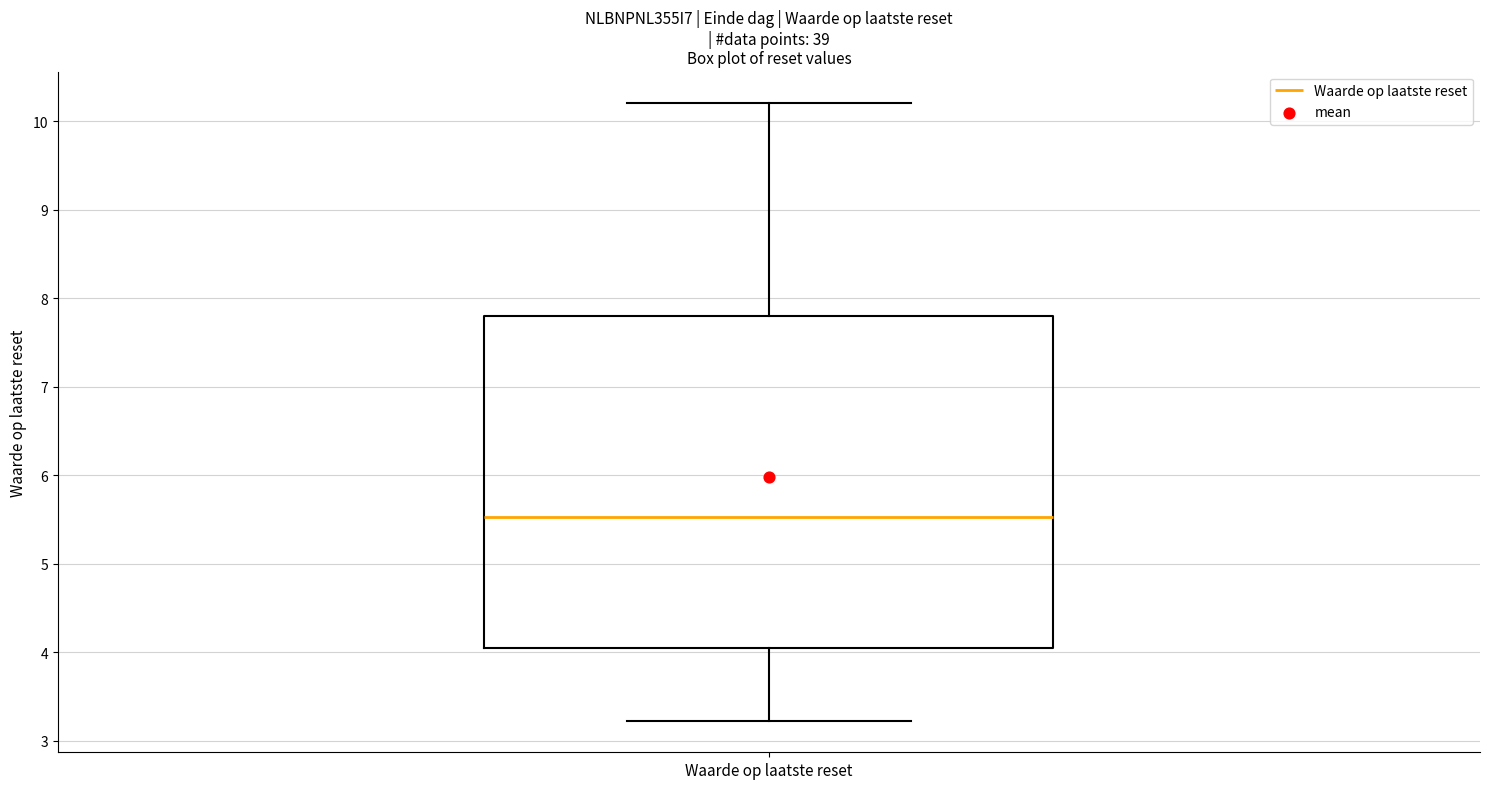

Where does the upper whisker of the box for Waarde op laatste reset end on the y-axis? The values are not printed on the chart, so give them approximately, as read against the axis.

10.2